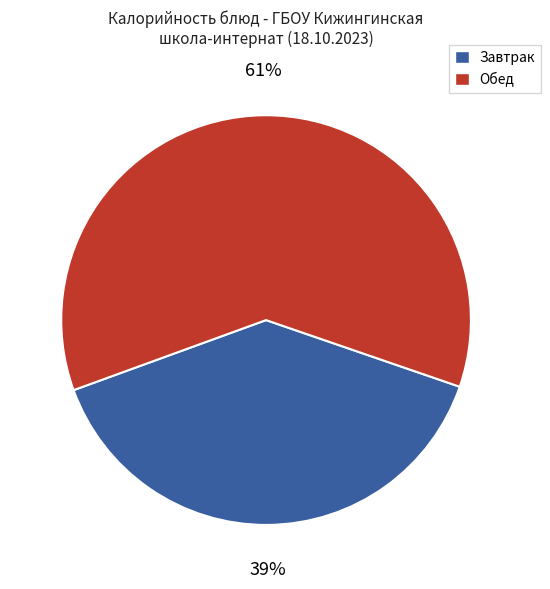

To the nearest percent, what is the average slice percentage?

50%